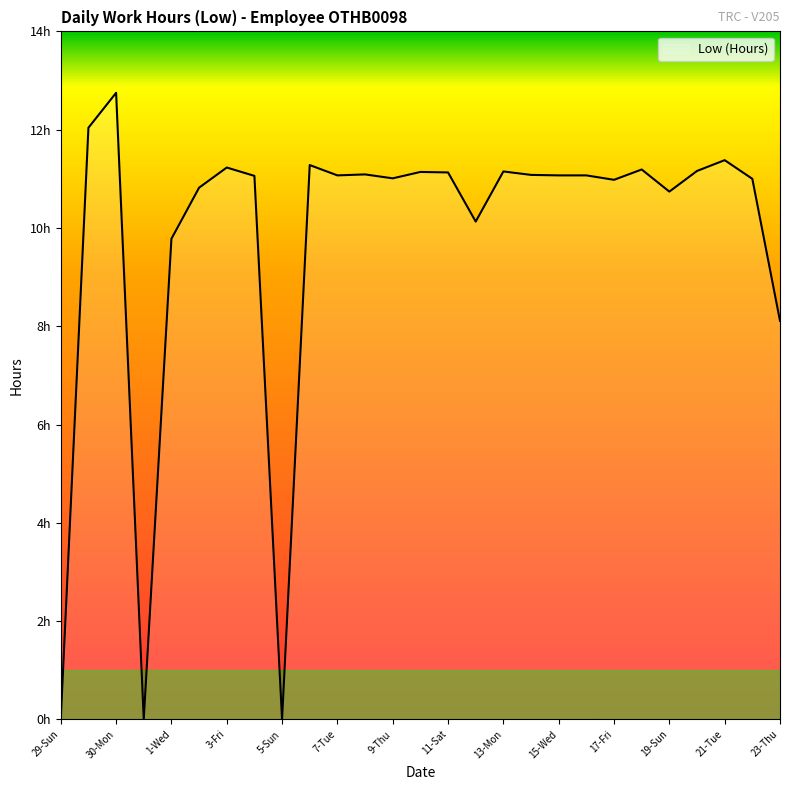

What is the difference between the maximum and second lowest values?

12.8